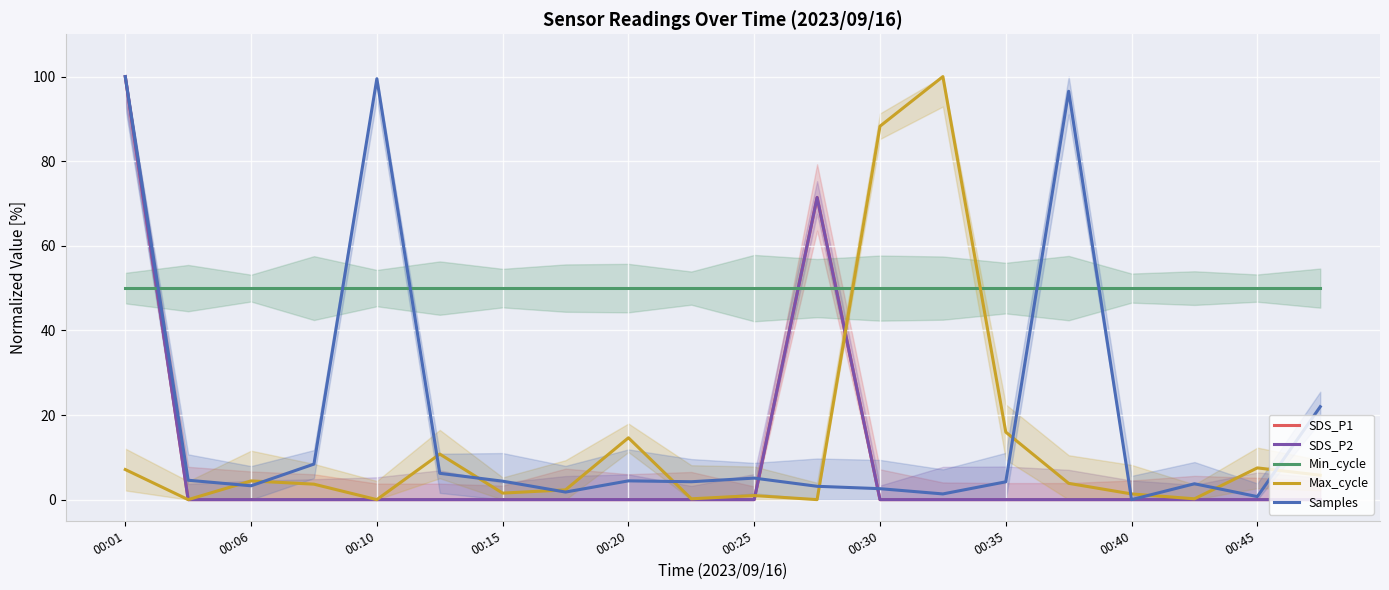

How many lines are shown in the chart?

5